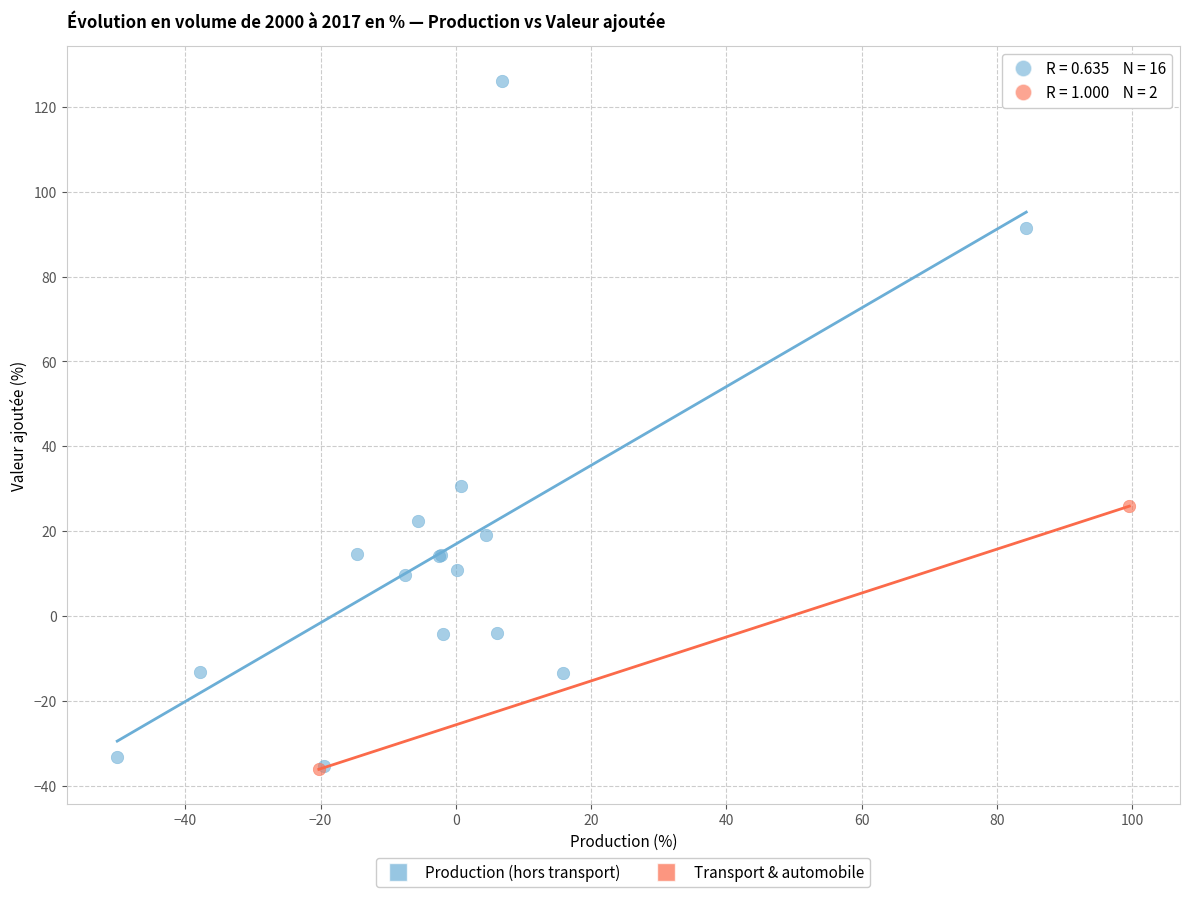

Which series has the largest Y range (max minus min)?

Production (hors transport)